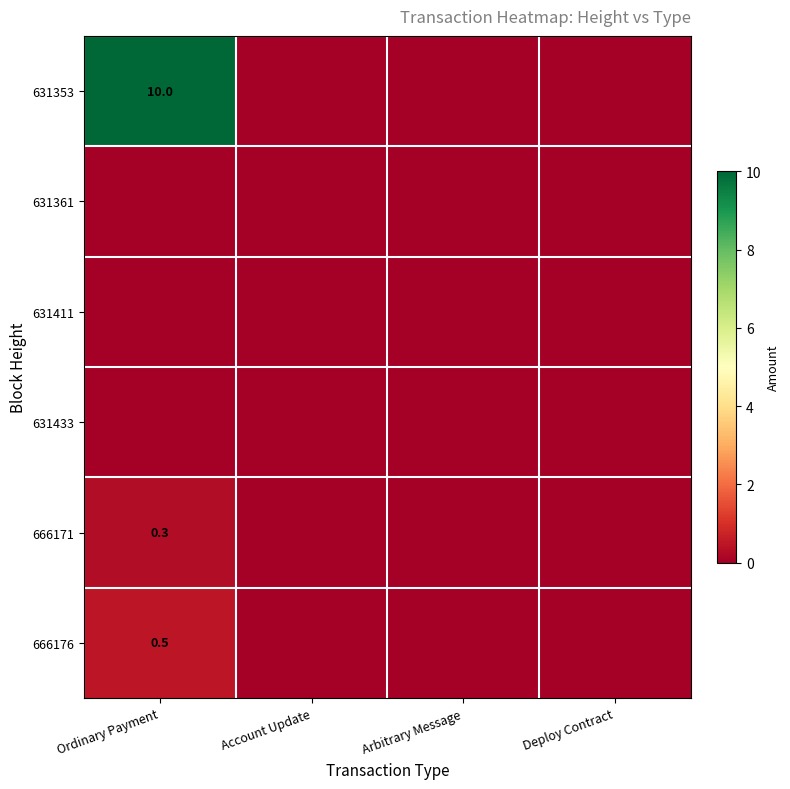

True or false: 631353 has a value of 10.0 at Ordinary Payment.

True